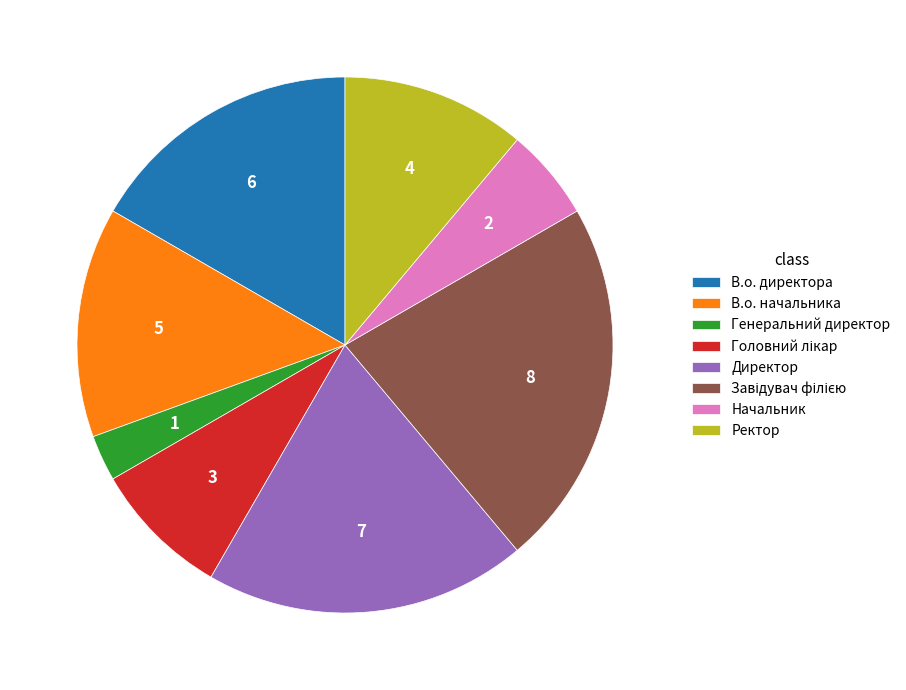

Does В.о. директора represent more than half of the total?

No